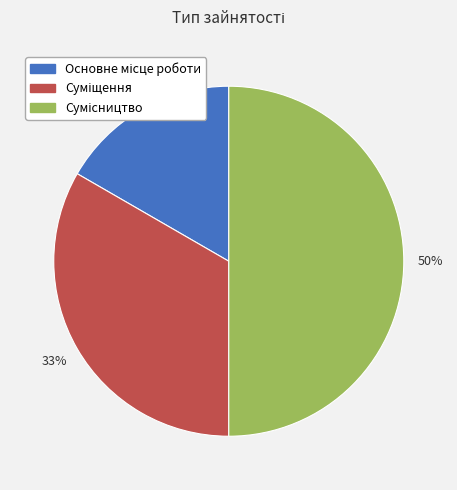

To the nearest percent, what is the difference between the largest and smallest slice percentages?

33%